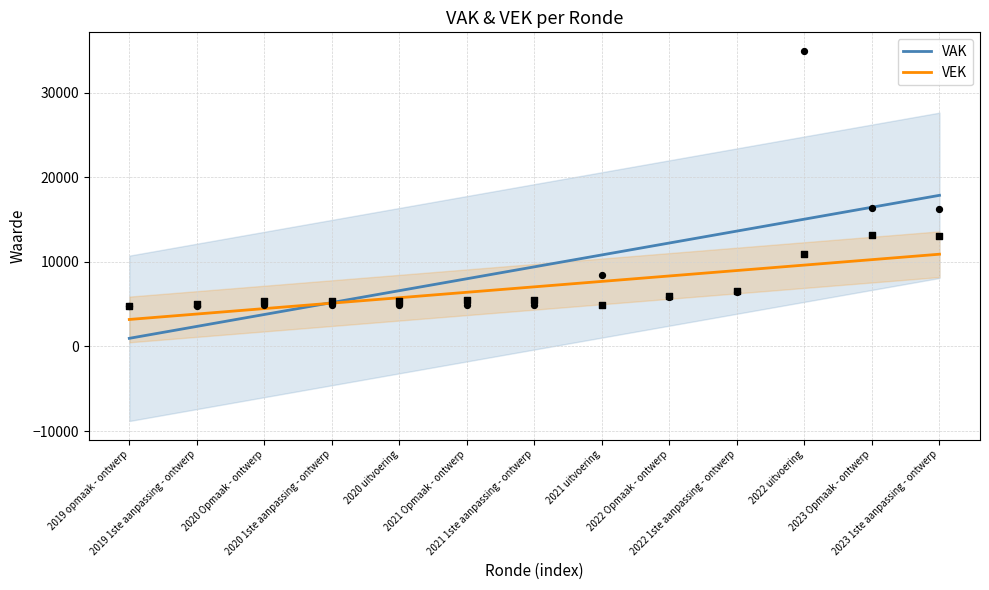

Which series contains the highest Y value?

VAK